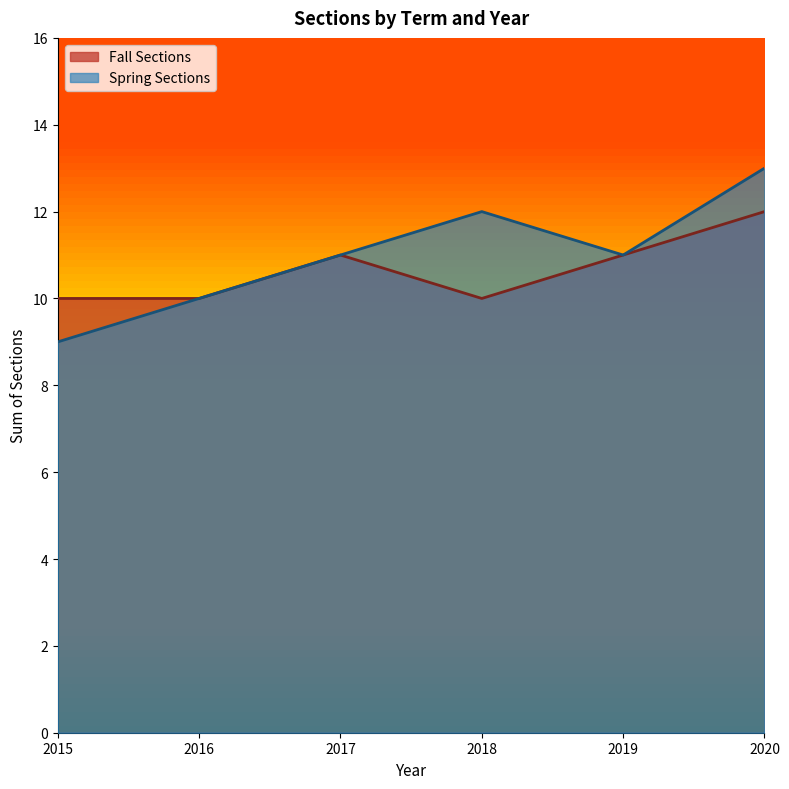

Rank the categories by Spring Sections value from lowest to highest.

2015, 2016, 2017, 2019, 2018, 2020